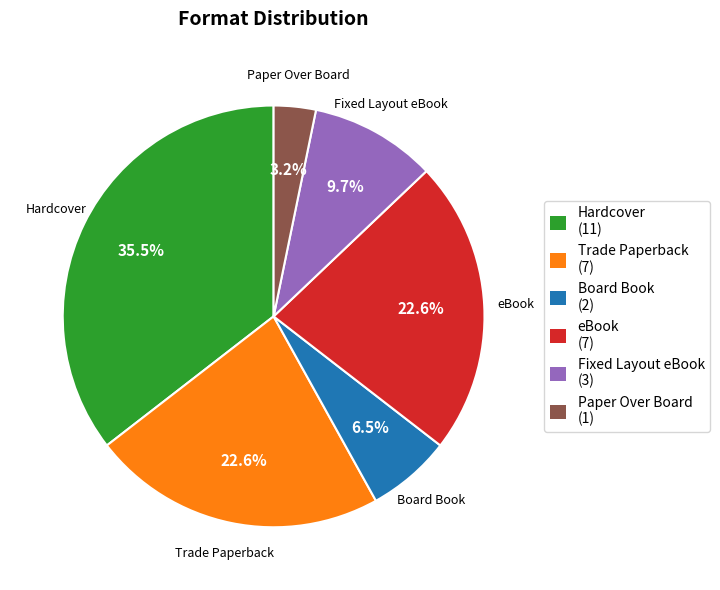

Is it true that Fixed Layout eBook is 10% of the pie?

True